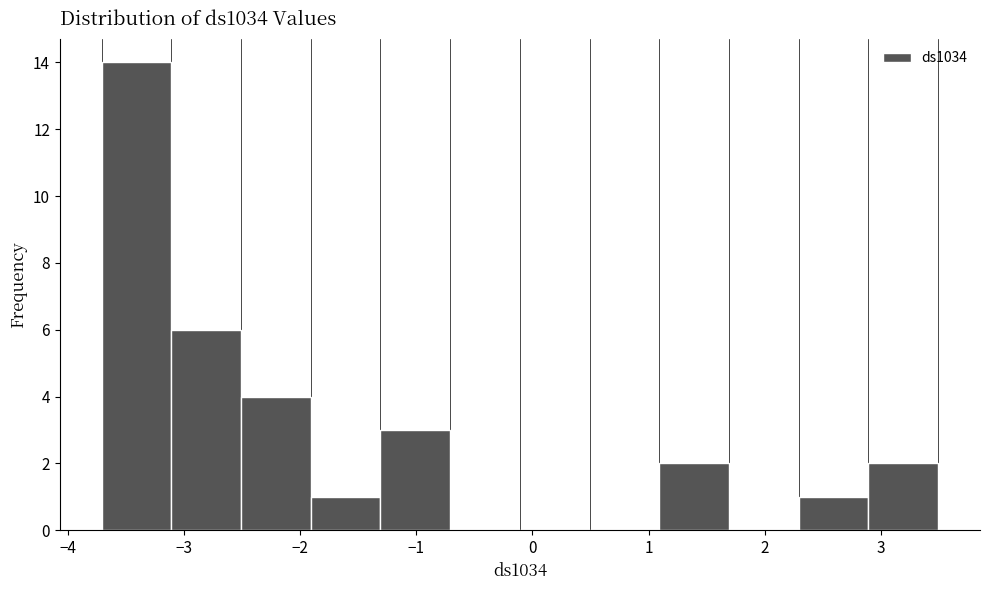

Reading left to right, list every bar in this chart as the range it spans on the x-axis followed by its height. Neither the bar edges nor the heights are printed on the chart, so give them approximately, as read against the axes.

-3.7 to -3.1: 14
-3.1 to -2.5: 6
-2.5 to -1.9: 4
-1.9 to -1.3: 1
-1.3 to -0.7: 3
-0.7 to -0.1: 0
-0.1 to 0.5: 0
0.5 to 1.1: 0
1.1 to 1.7: 2
1.7 to 2.3: 0
2.3 to 2.9: 1
2.9 to 3.5: 2